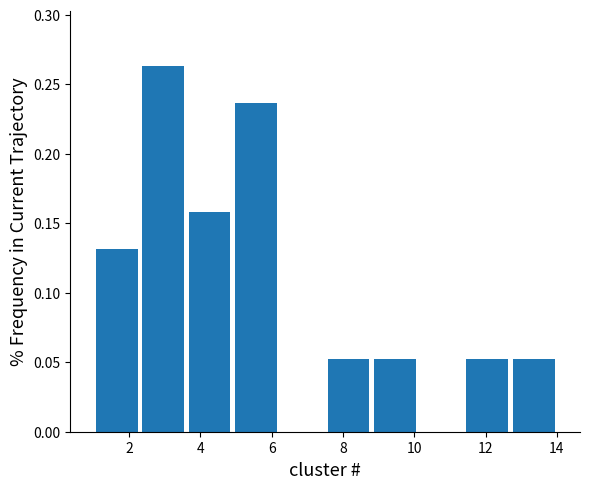

Reading left to right, transcribe this chart: for each bar, give the range it covers on the x-axis and its height. Neither the bar edges nor the heights are printed on the chart, so give them approximately, as read against the axes.

1.0 to 2.3: 0.130
2.3 to 3.6: 0.265
3.6 to 4.9: 0.160
4.9 to 6.2: 0.235
6.2 to 7.5: 0
7.5 to 8.8: 0.055
8.8 to 10.1: 0.055
10.1 to 11.4: 0
11.4 to 12.7: 0.055
12.7 to 14.0: 0.055